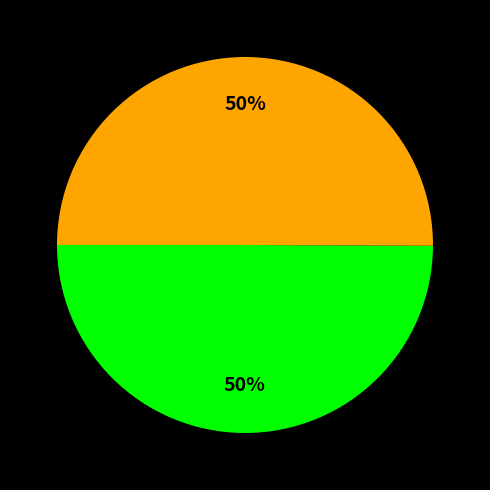

To the nearest percent, what is the average slice percentage?

50%